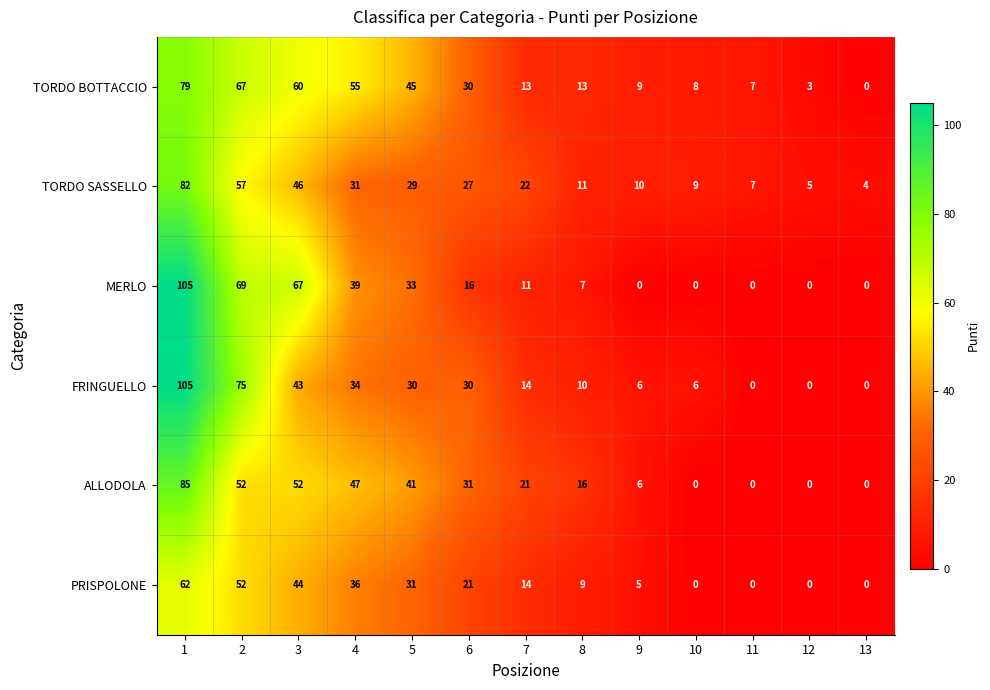

What is the spread (max minus min) of values at 2?

23